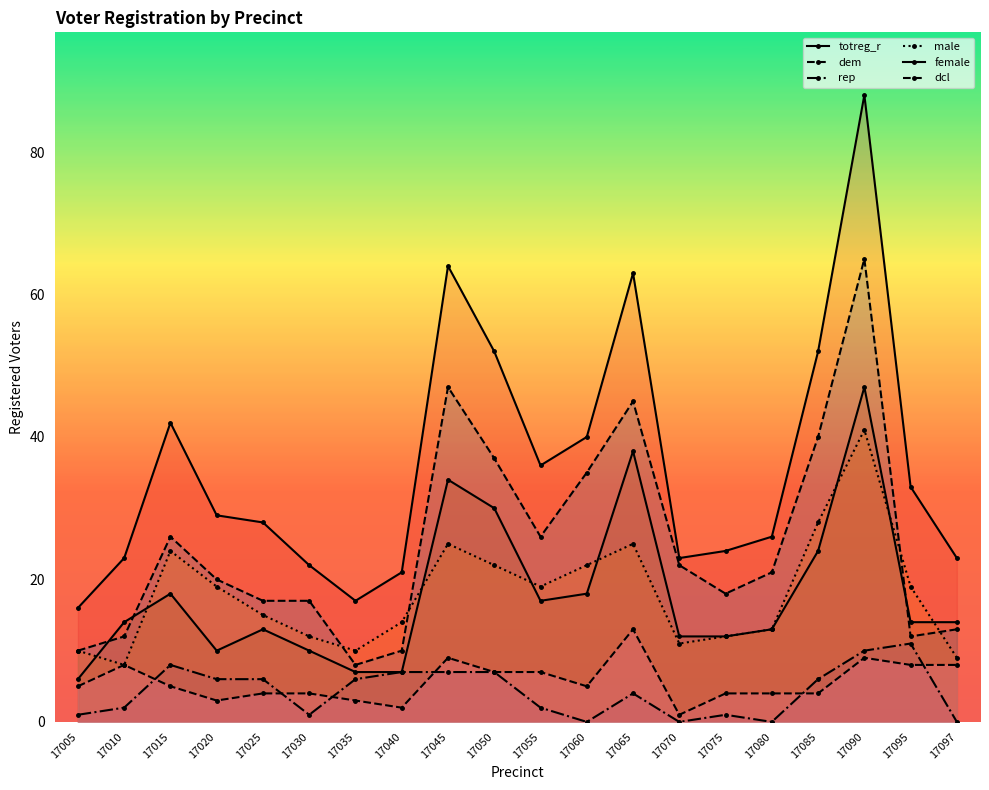

Does the chart have visible grid lines?

No